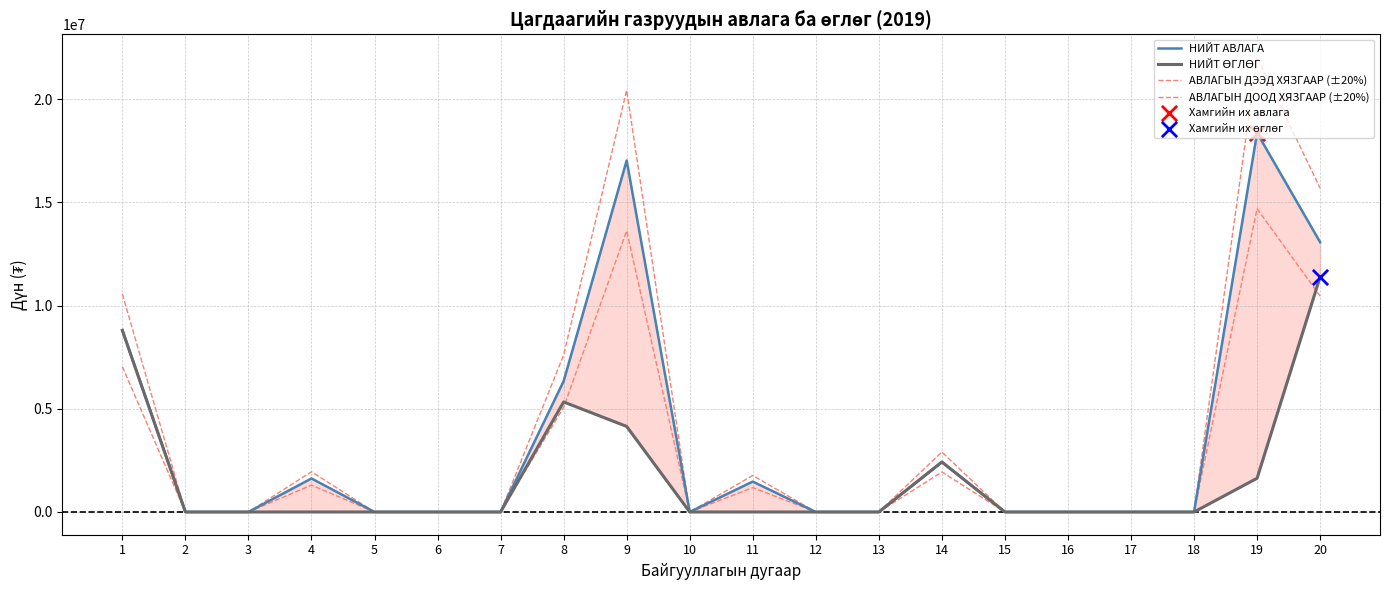

Is the value of НИЙТ АВЛАГА at 13 greater than the value of АВЛАГЫН ДООД ХЯЗГААР (±20%) at 18?

No